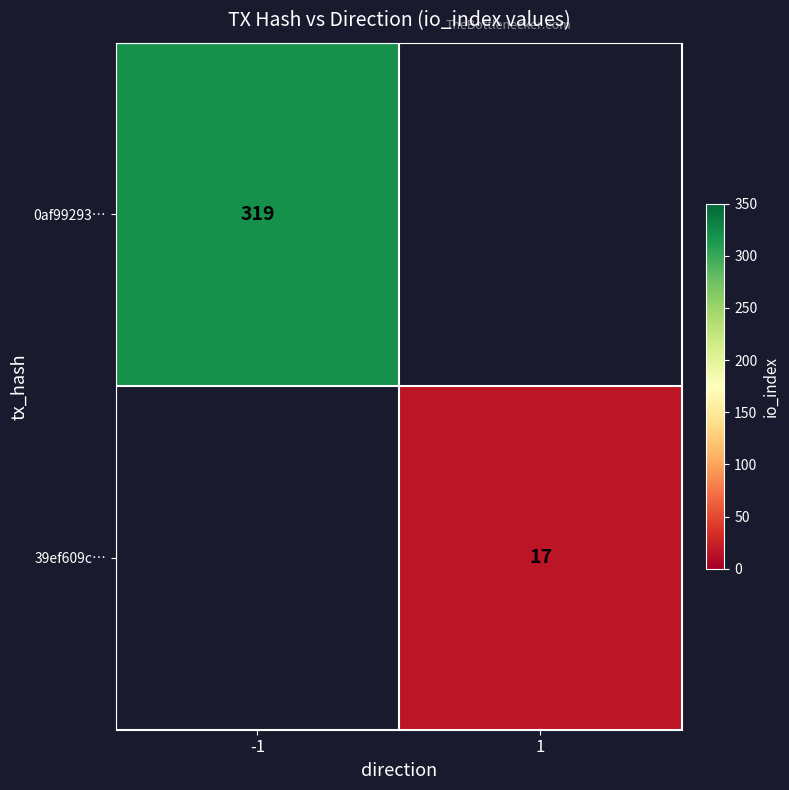

Is it true that 39ef609c… equals 17 at 1?

True